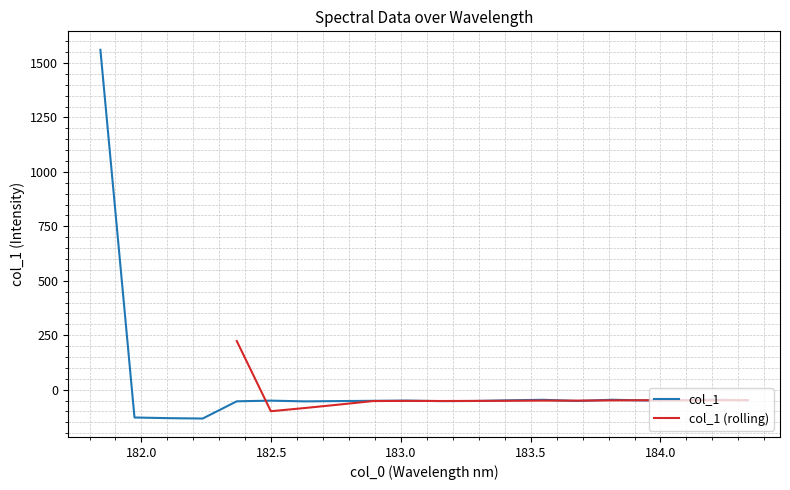

At which category does the chart reach its peak across all series?

181.8418